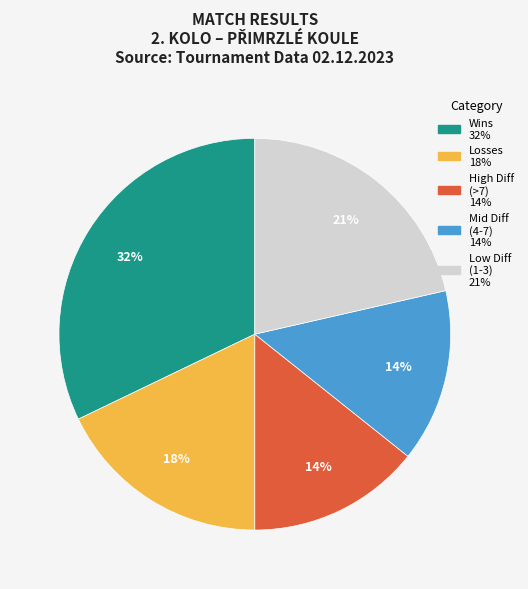

To the nearest percent, what is the average slice percentage?

20%